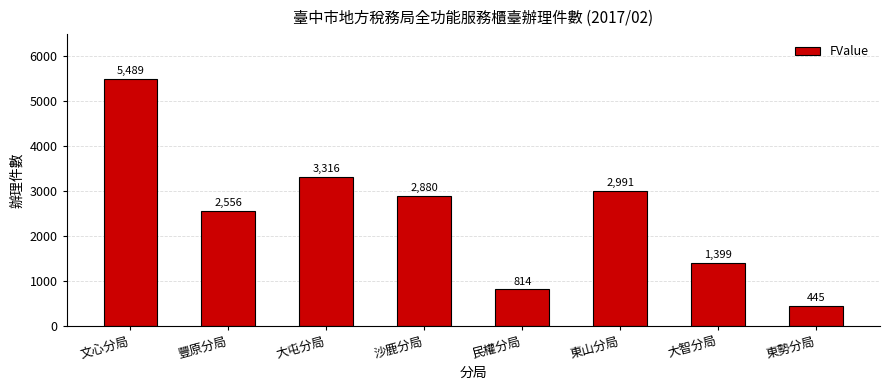

List the labels in order of value, smallest first.

東勢分局, 民權分局, 大智分局, 豐原分局, 沙鹿分局, 東山分局, 大屯分局, 文心分局